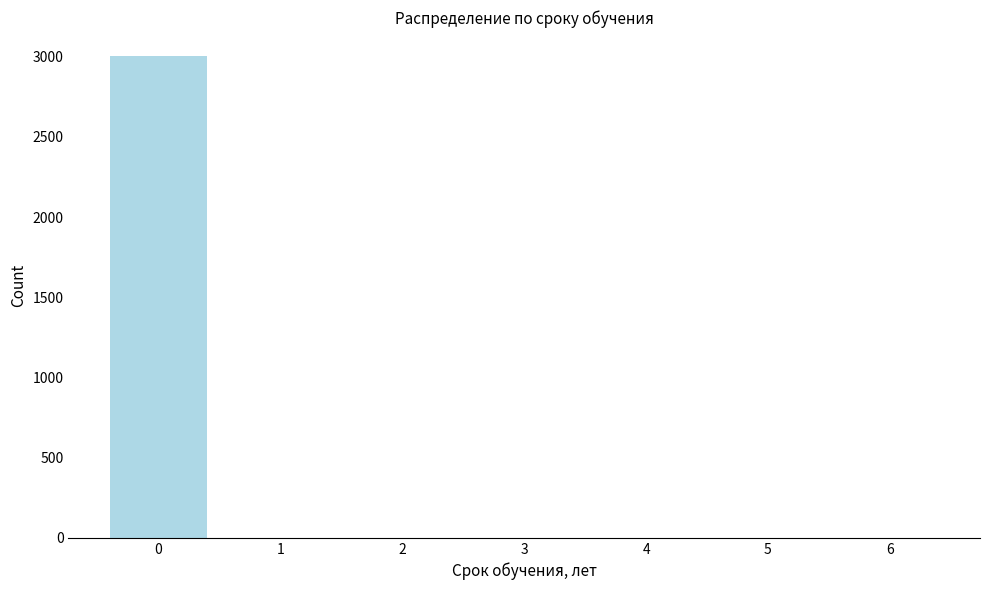

Reading left to right, what are all the values shown in this chart?

0=3003	1=0	2=0	3=0	4=0	5=0	6=0